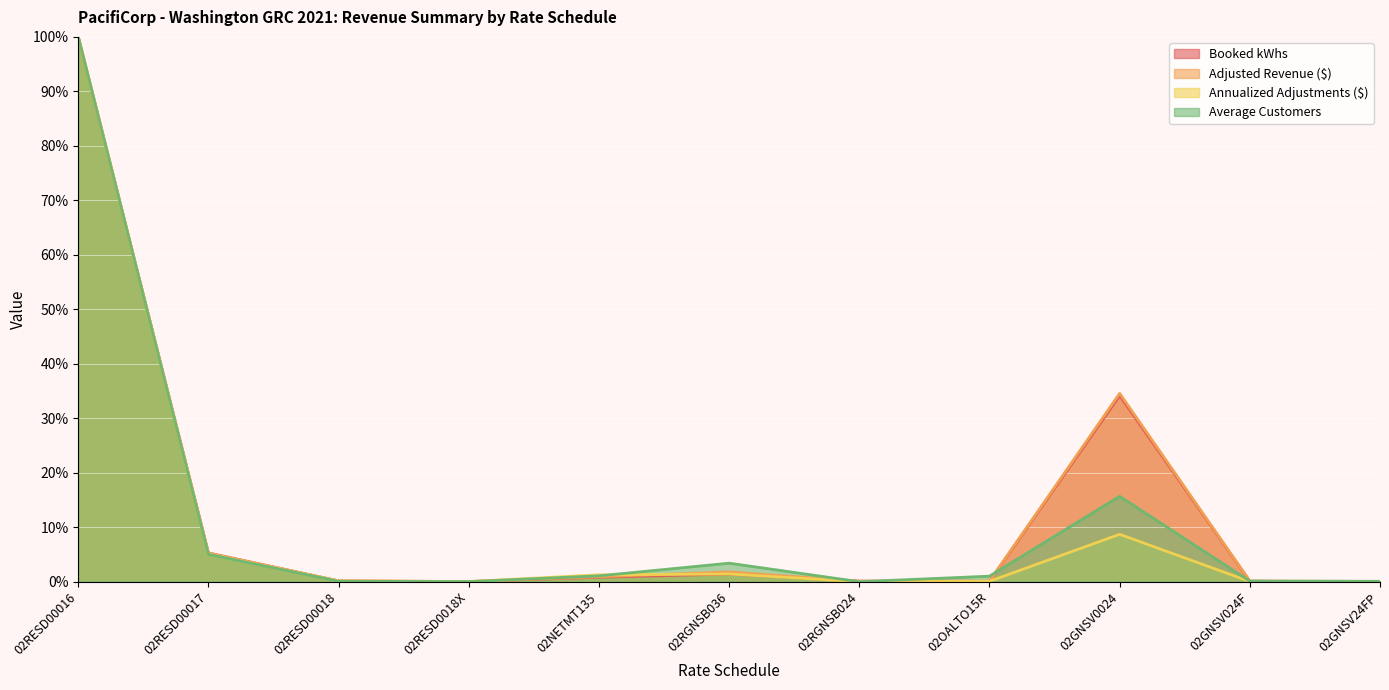

What is the sum of all Annualized Adjustments ($) values?

116.7